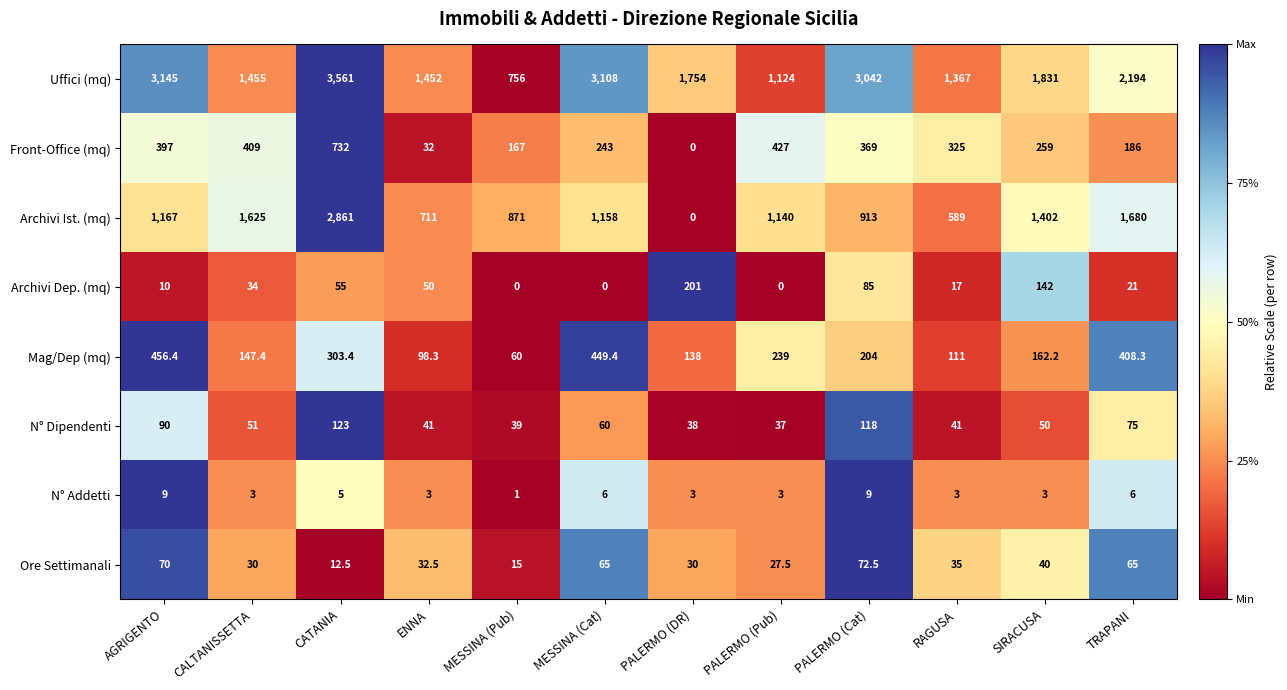

What is the difference between the maximum and minimum values in the N° Dipendenti series?

86.0